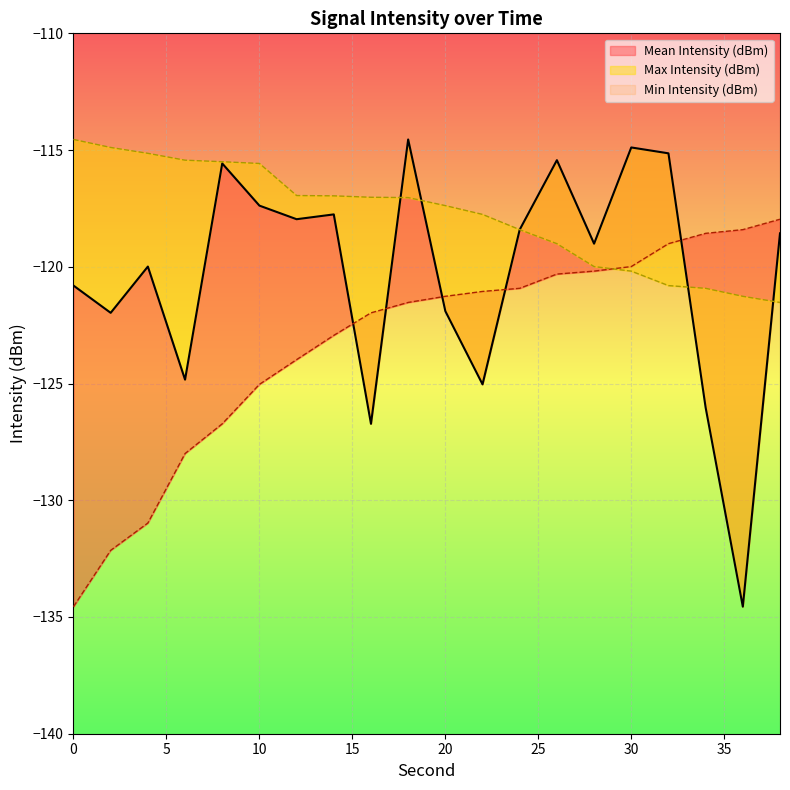

What is the sum of all Mean Intensity (dBm) values?

-2406.5